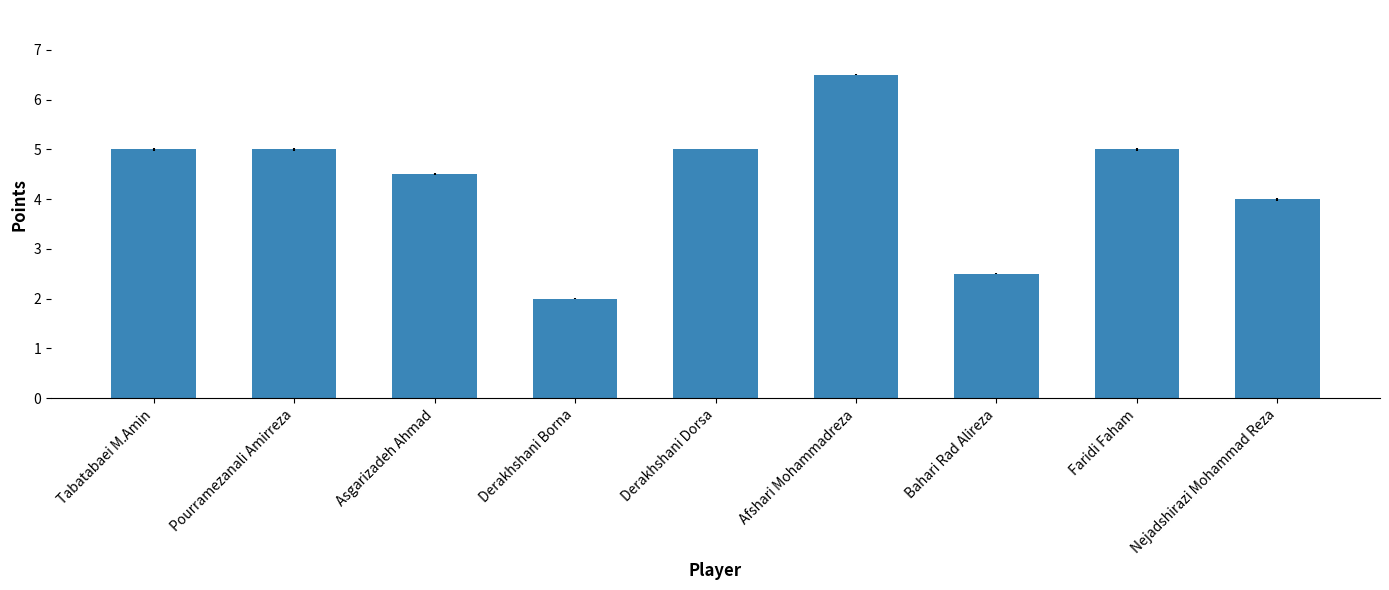

True or false: the data shows 5.0 at Tabatabaei M.Amin.

True